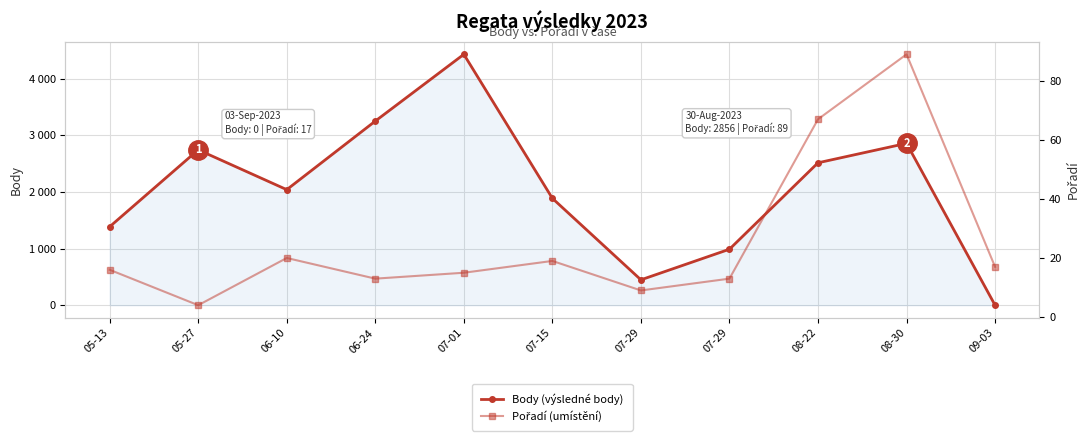

At which category is the sum across all series the highest?

07-01